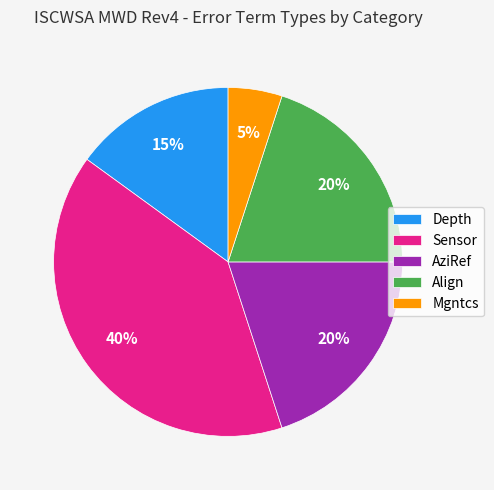

Does Sensor represent more than half of the total?

No